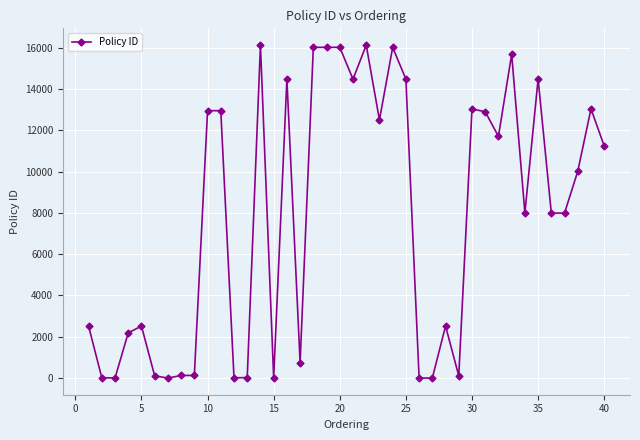

True or false: there are more than 0 points higher than both neighbors.

True